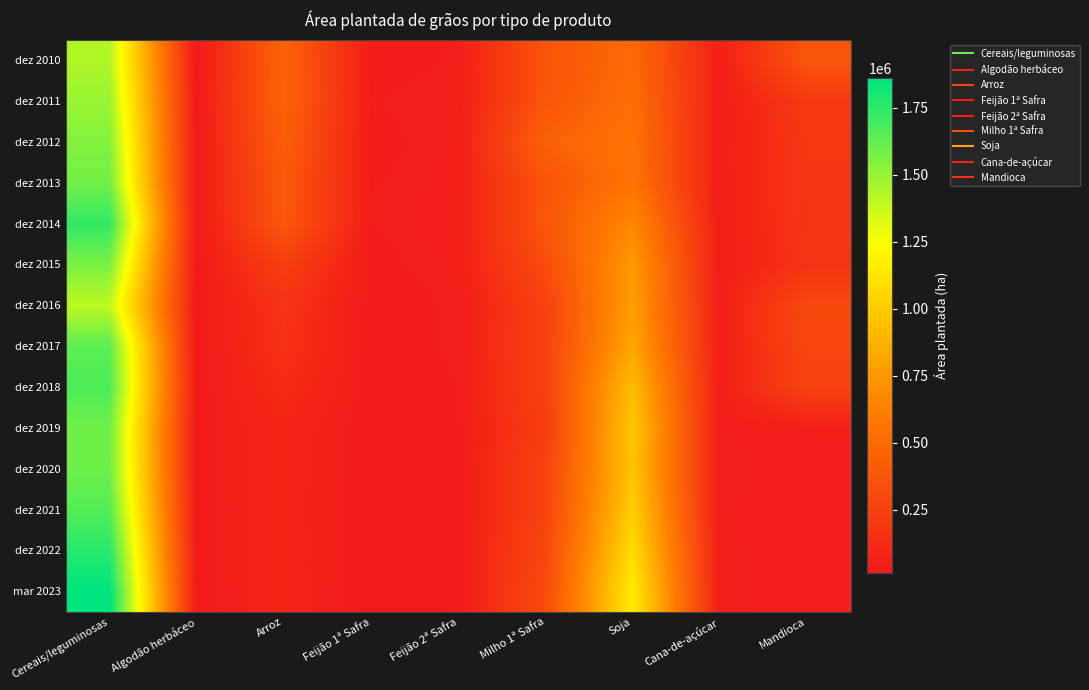

Rank the series at Feijão 1ª Safra from lowest to highest value.

mar 2023, dez 2022, dez 2020, dez 2021, dez 2019, dez 2018, dez 2016, dez 2017, dez 2015, dez 2010, dez 2012, dez 2013, dez 2014, dez 2011